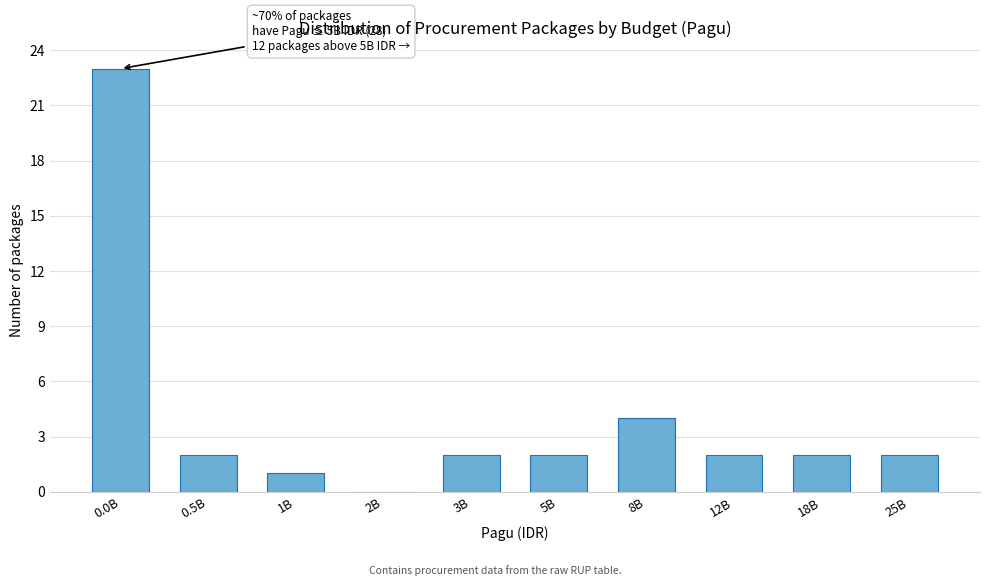

Reading right to left, what are all the values shown in this chart?

25B=2	18B=2	12B=2	8B=4	5B=2	3B=2	2B=0	1B=1	0.5B=2	0.0B=23